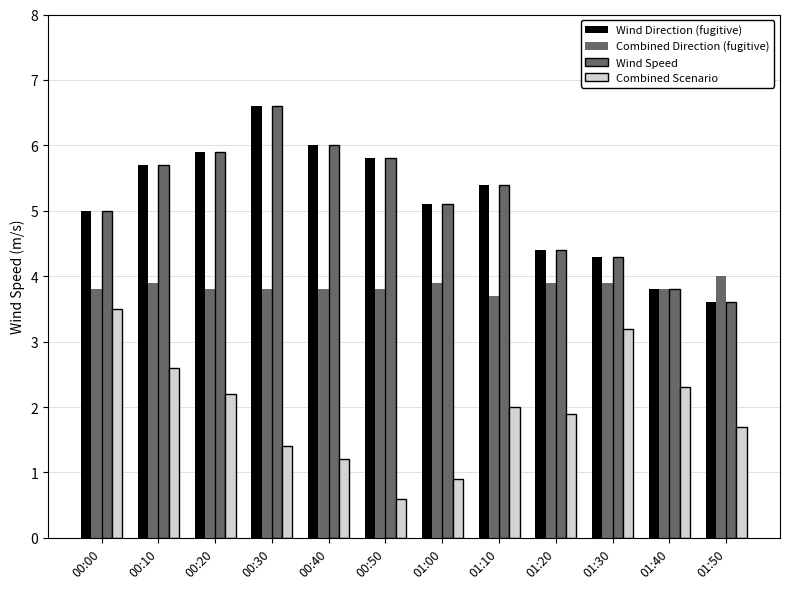

How many Combined Direction (fugitive) values are between 3 and 4?

12